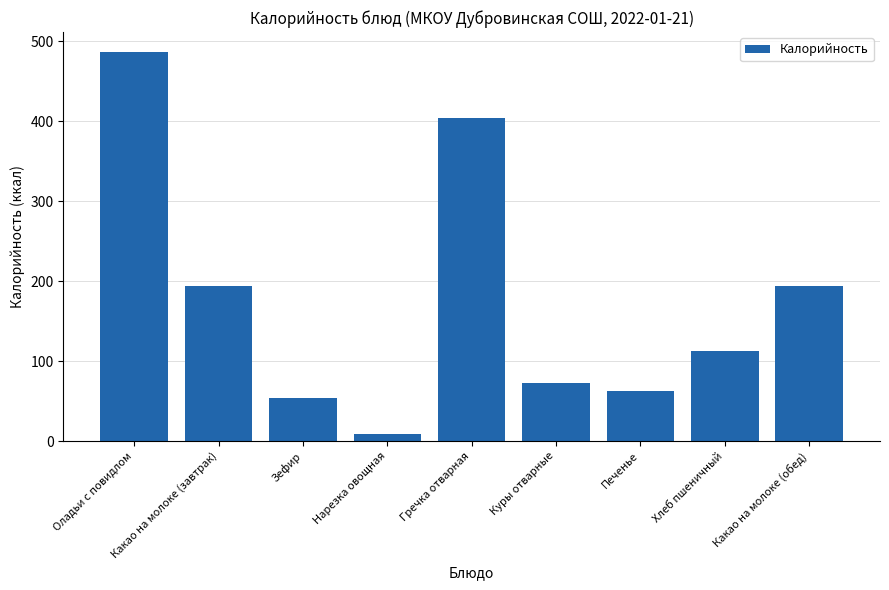

True or false: the data shows 72.5 at Куры отварные.

True